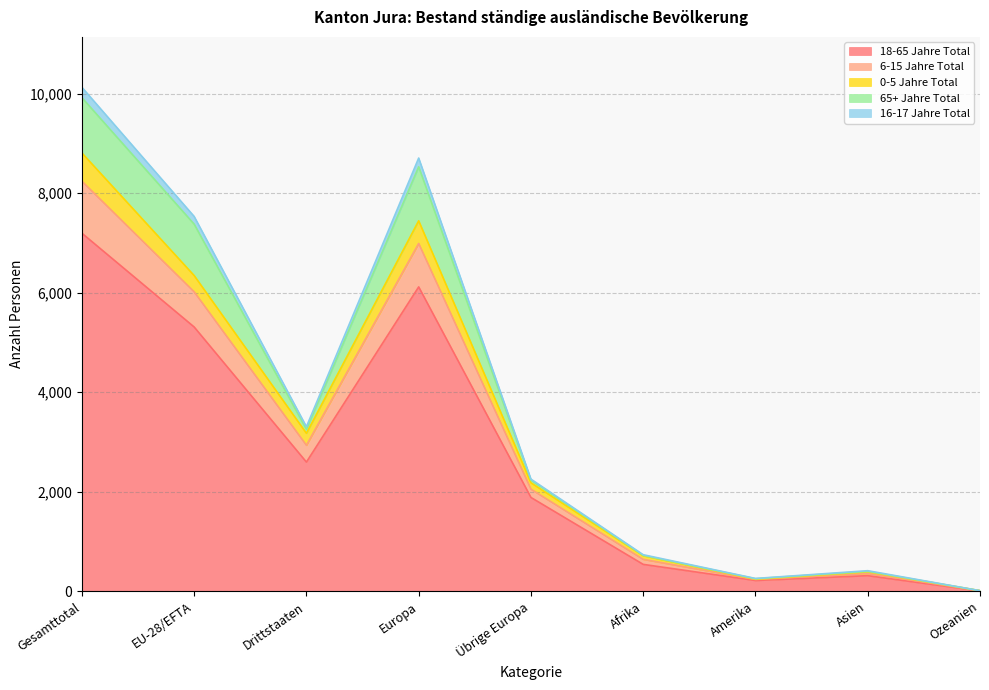

Which label corresponds to the smallest value in the chart?

Ozeanien